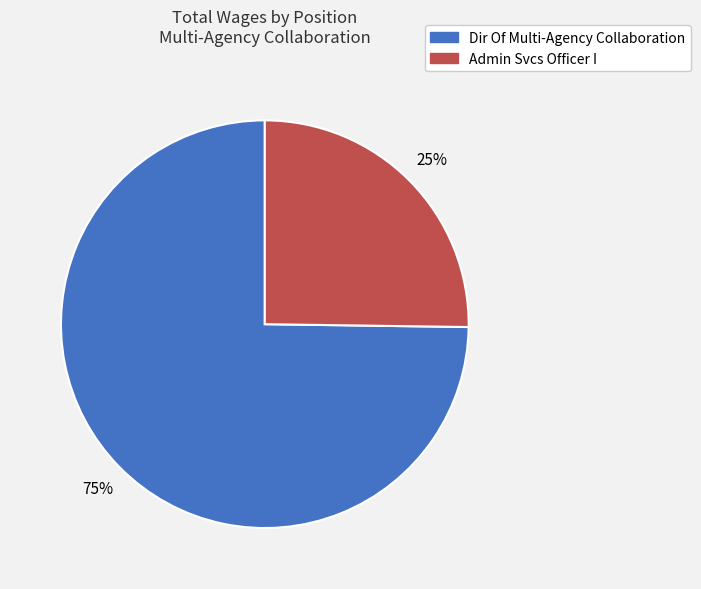

What percentage is the Dir Of Multi-Agency Collaboration slice, to the nearest percent?

75%